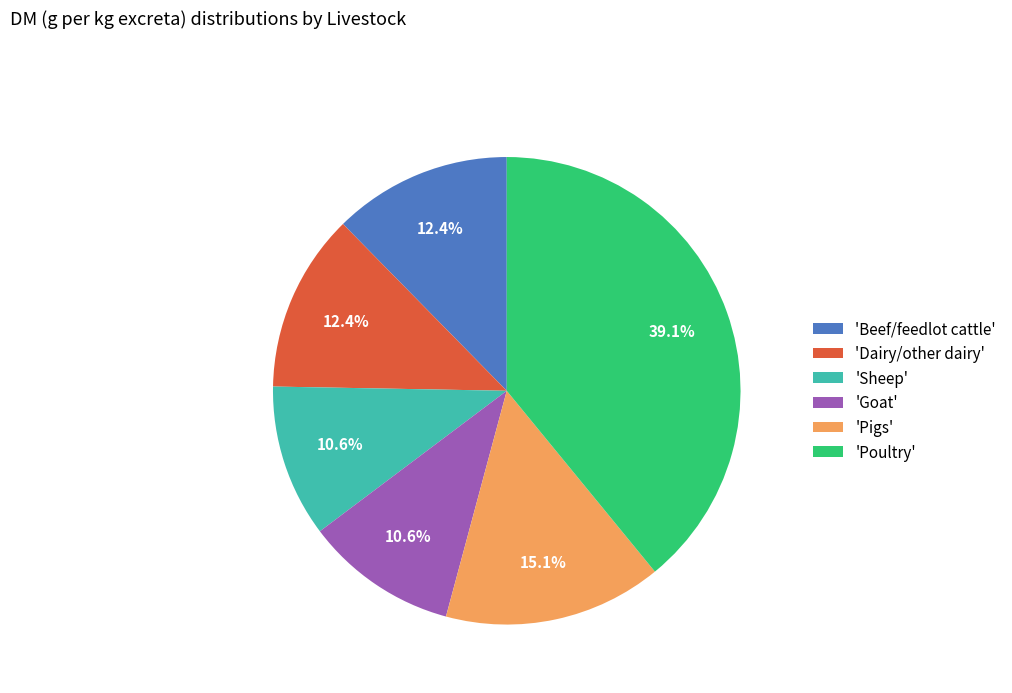

Is the sum of 'Goat' and 'Beef/feedlot cattle' greater than half?

No